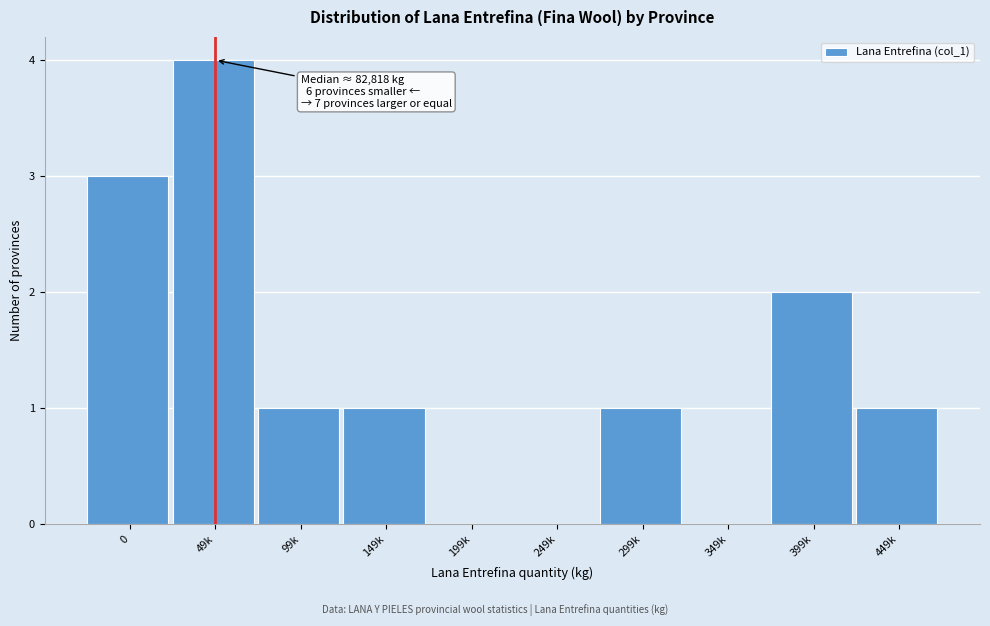

Reading left to right, extract all data points from this chart.

0=3	49k=4	99k=1	149k=1	199k=0	249k=0	299k=1	349k=0	399k=2	449k=1